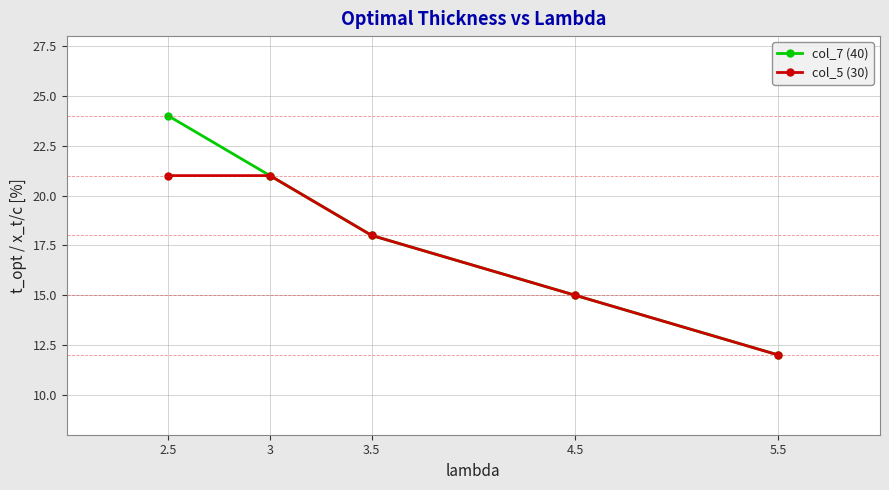

At 2.5, list the series in order from largest to smallest.

col_7 (40), col_5 (30)